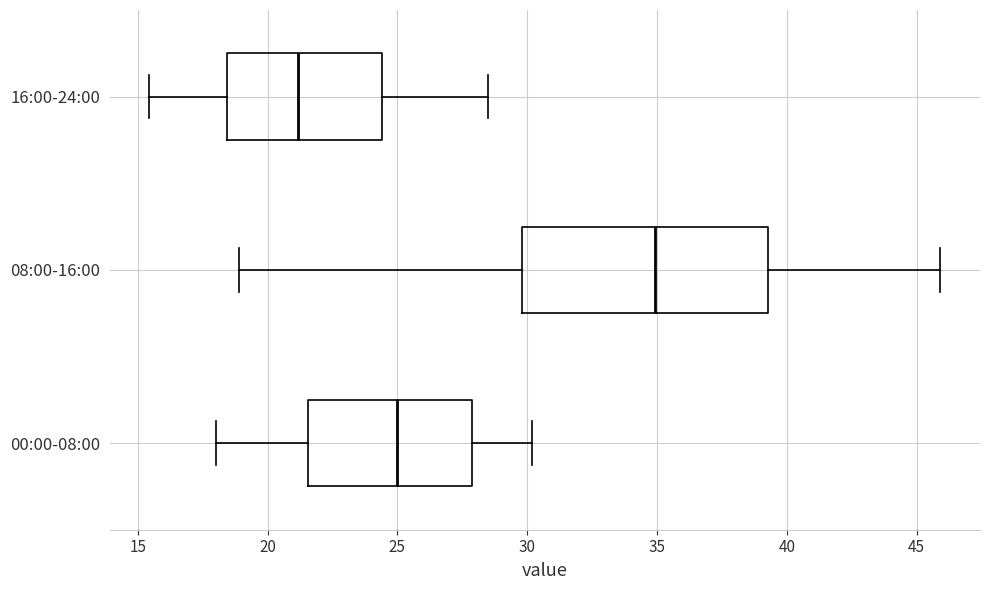

Reading bottom to top, read every box against the x-axis: the position of its median line, the range the box covers, and the ends of its whiskers. The values are not printed on the chart, so give them approximately, as read against the axis.

00:00-08:00: median 25.0, box 21.5 to 28.0, whiskers 18.0 to 30.0
08:00-16:00: median 35.0, box 30.0 to 39.5, whiskers 19.0 to 46.0
16:00-24:00: median 21.0, box 18.5 to 24.5, whiskers 15.5 to 28.5